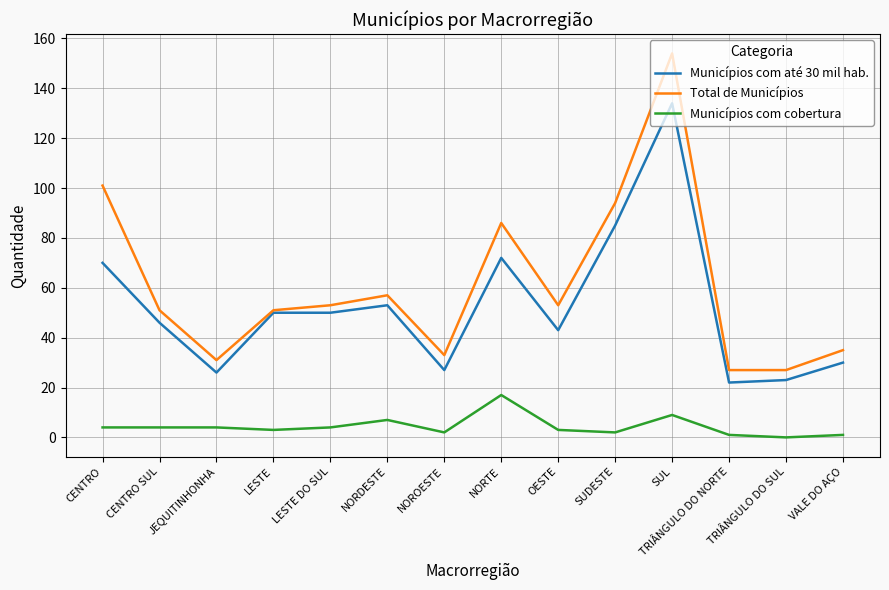

What is the average value of the Total de Municípios series?

61